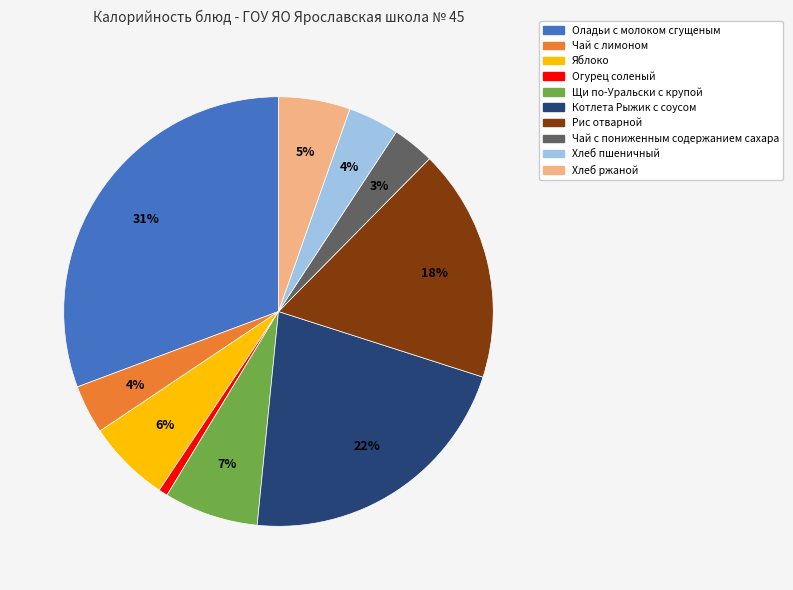

To the nearest percent, what is the combined percentage of Котлета Рыжик с соусом and Чай с пониженным содержанием сахара?

25%